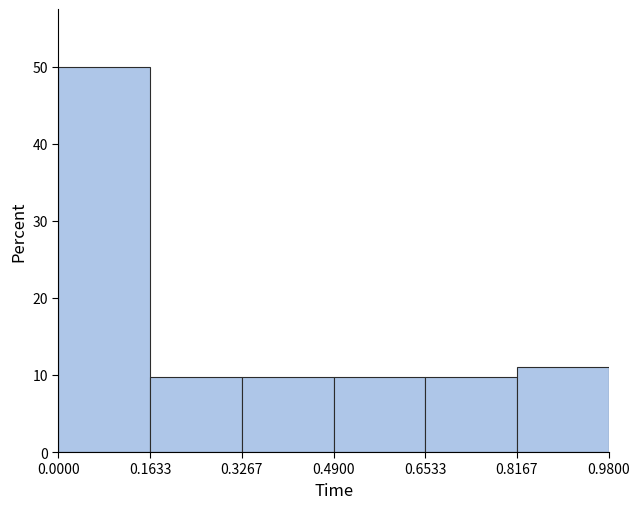

Reading left to right, list every bar in this chart as the range it spans on the x-axis followed by its height. The values are not printed on the chart, so give them approximately, as read against the axis.

0.0000 to 0.1633: 50
0.1633 to 0.3267: 10
0.3267 to 0.4900: 10
0.4900 to 0.6533: 10
0.6533 to 0.8167: 10
0.8167 to 0.9800: 11